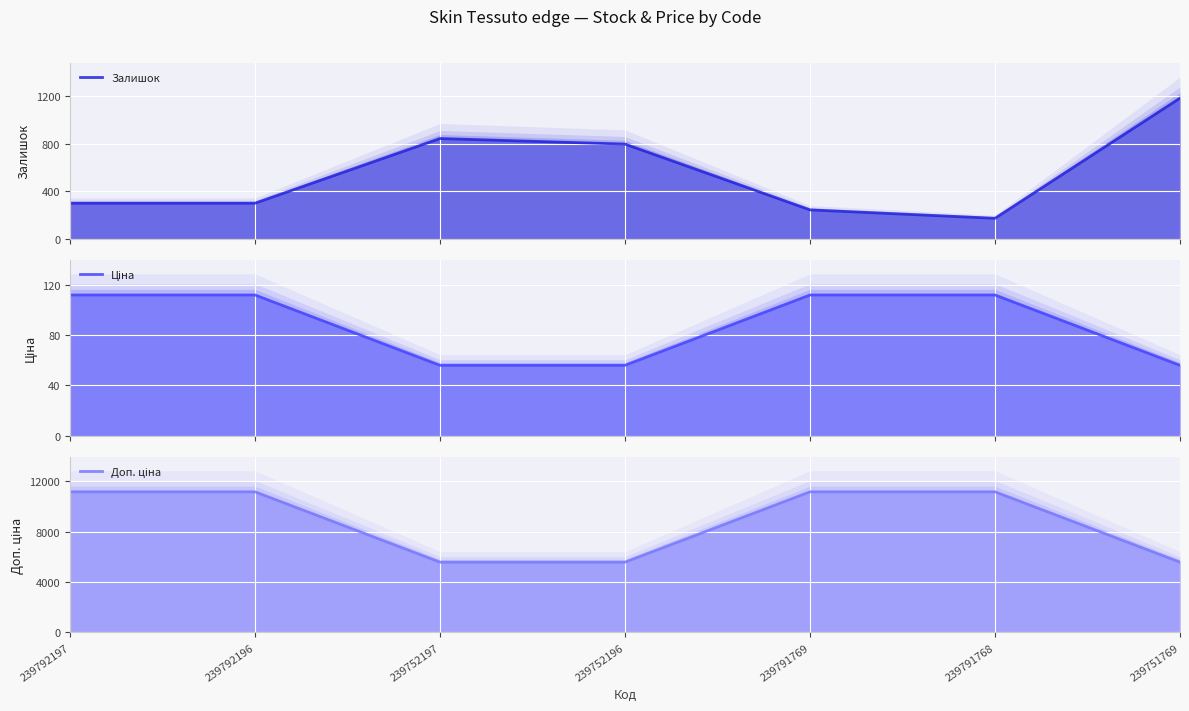

Which series changed the most between 239792197 and 239751769?

Доп. ціна